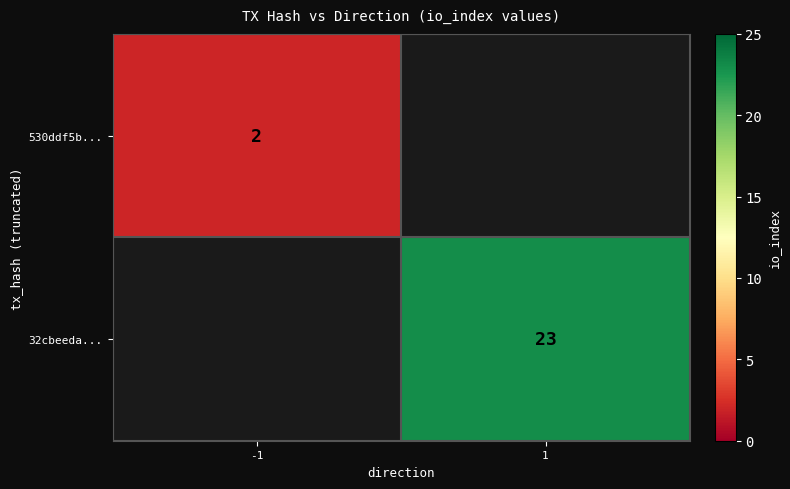

Is the value of 32cbeeda... at 1 greater than the value of 530ddf5b... at -1?

Yes